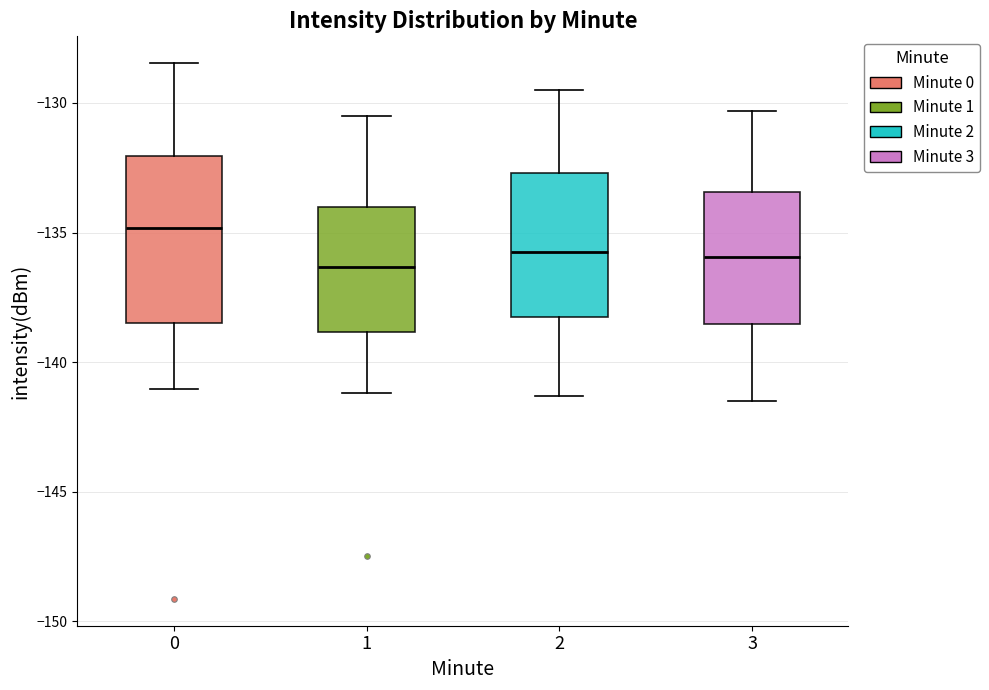

Where is the upper edge of the box at x = 0 on the y-axis? The values are not printed on the chart, so give them approximately, as read against the axis.

-132.0